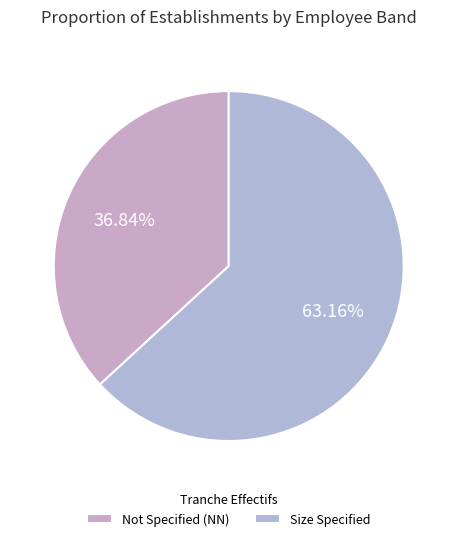

How many slices are in this pie chart?

2